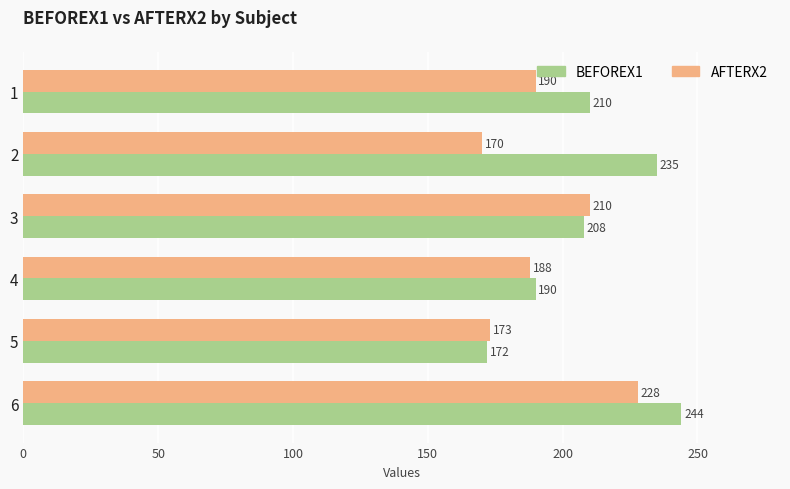

At which category is the sum across all series the highest?

6